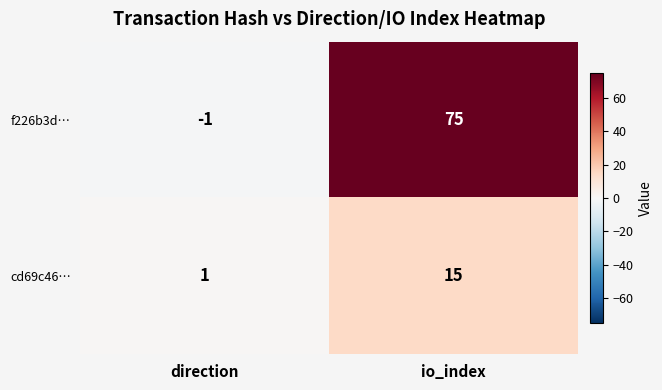

What is the sum of the cd69c46… values at io_index and direction?

16